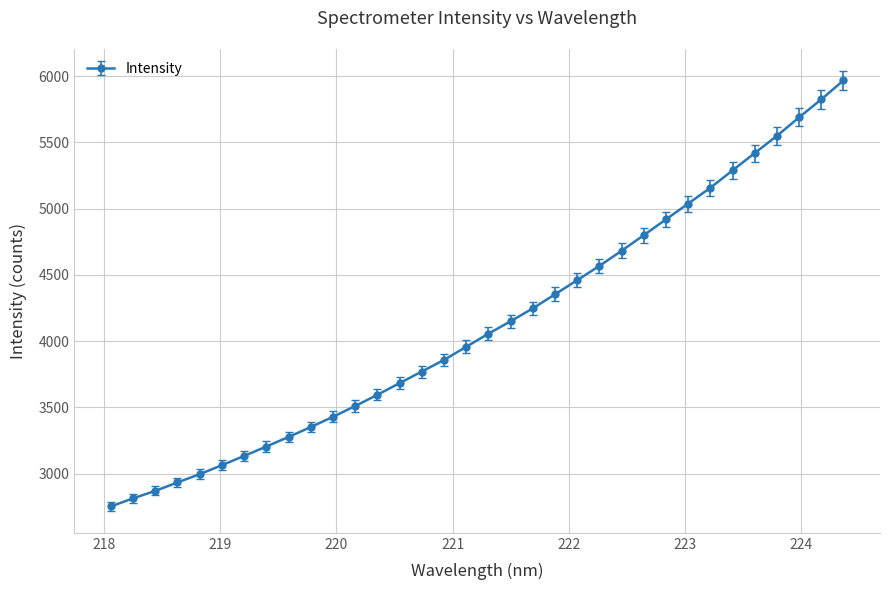

What is the difference between the maximum and minimum values?

3215.5